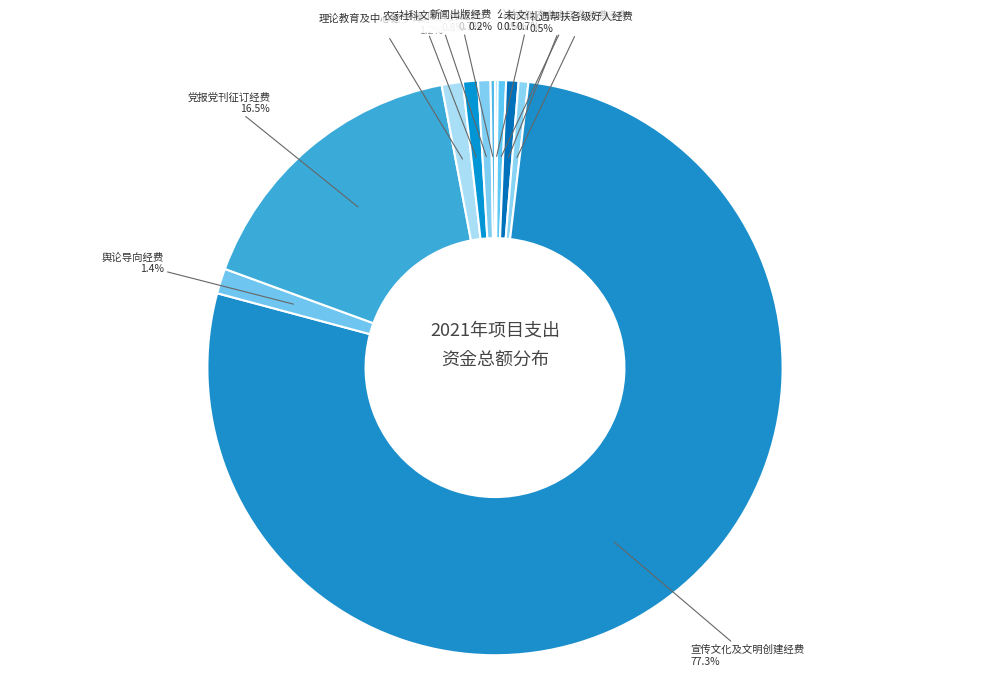

Does any single category account for the majority?

Yes